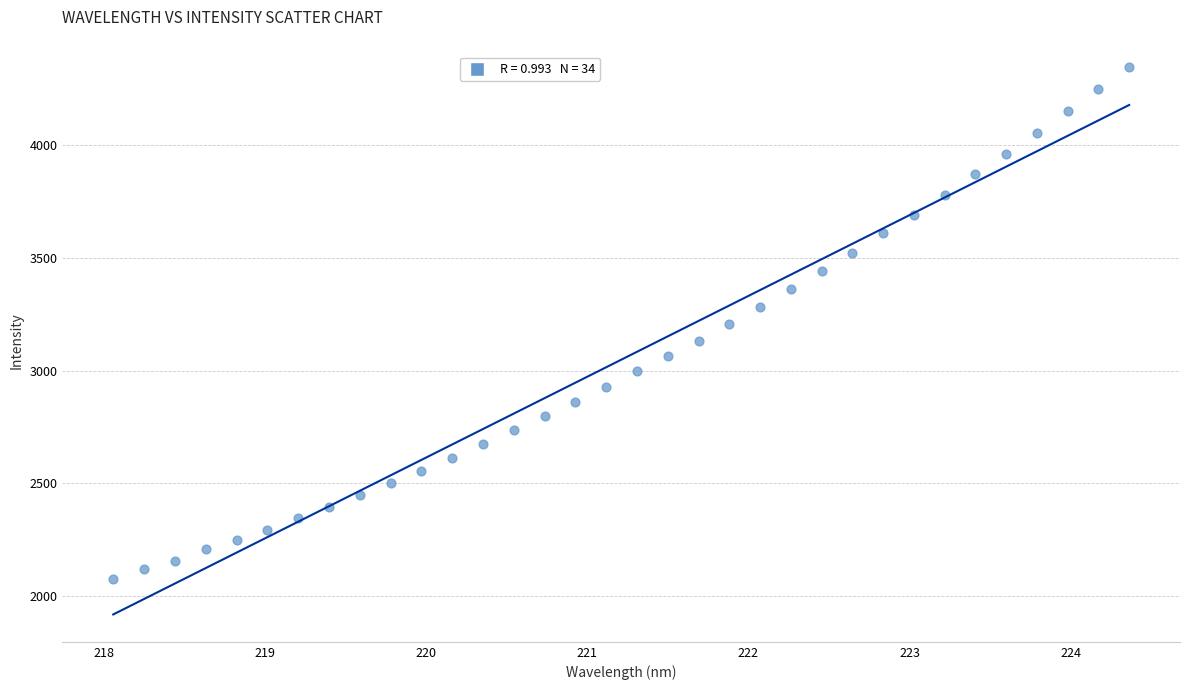

What is the range of Y values (max minus min)?

2276.2